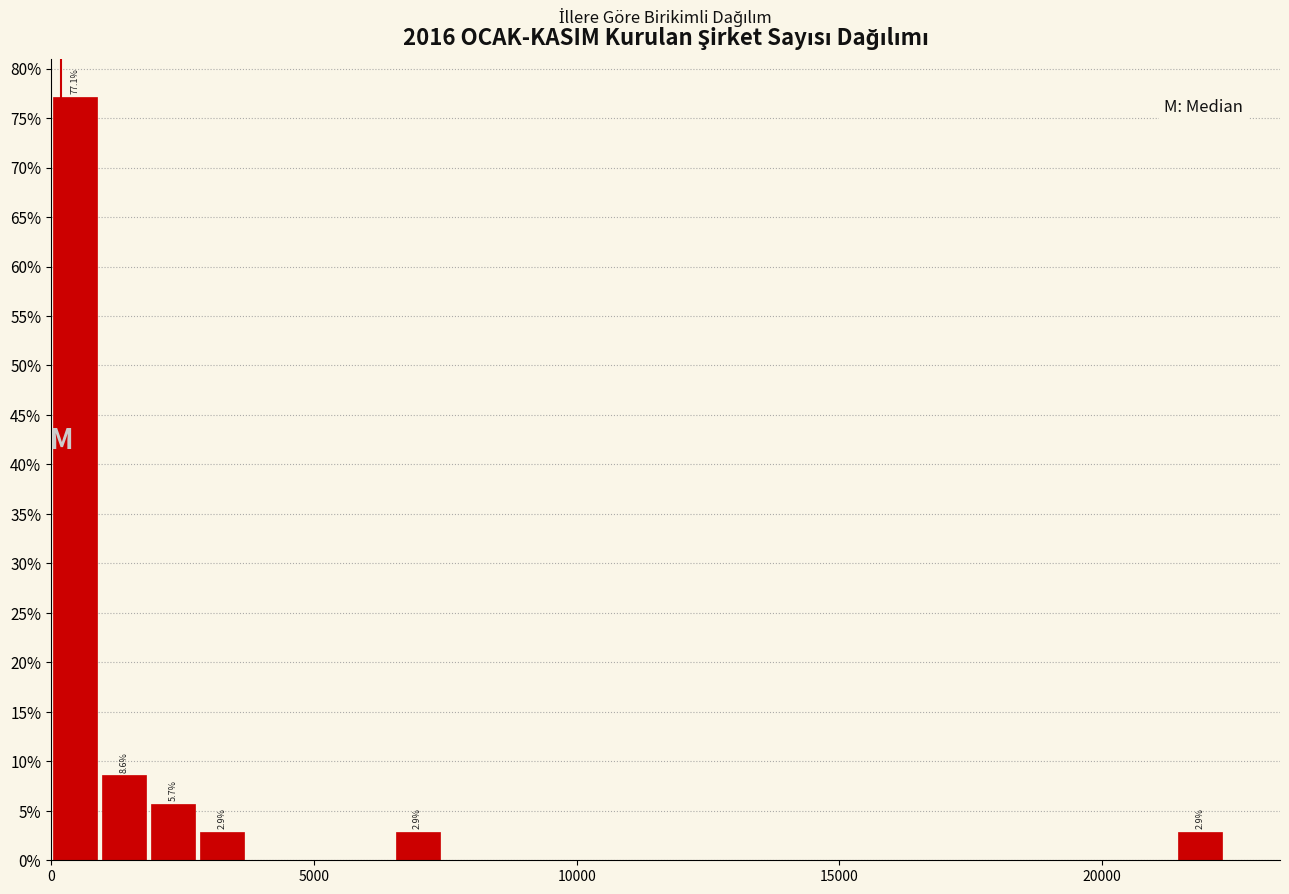

Around what value on the x-axis is the tallest bar? Give the approximate position of its centre, as read against the axis.

500